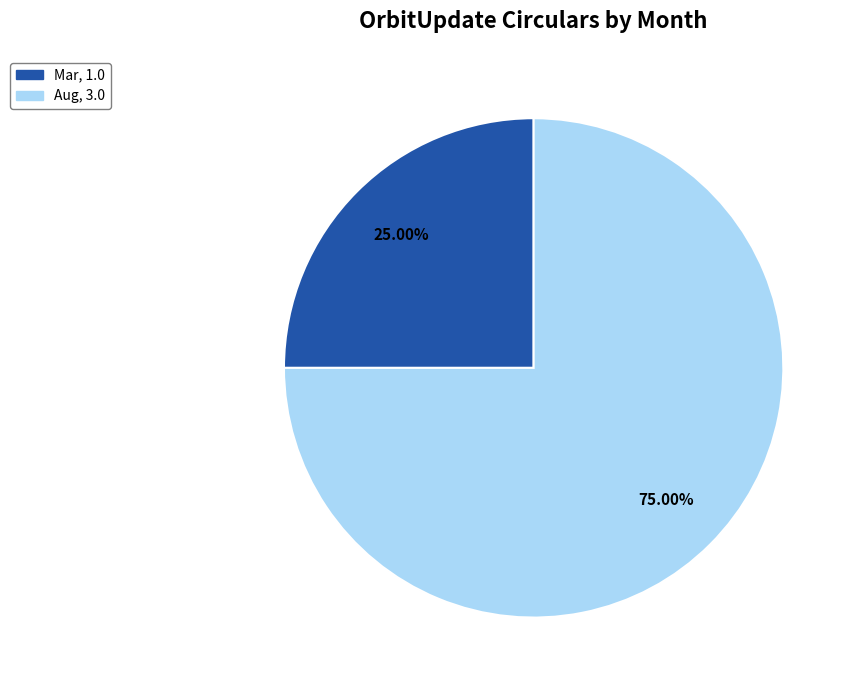

Is there any slice that represents more than half of the pie?

Yes